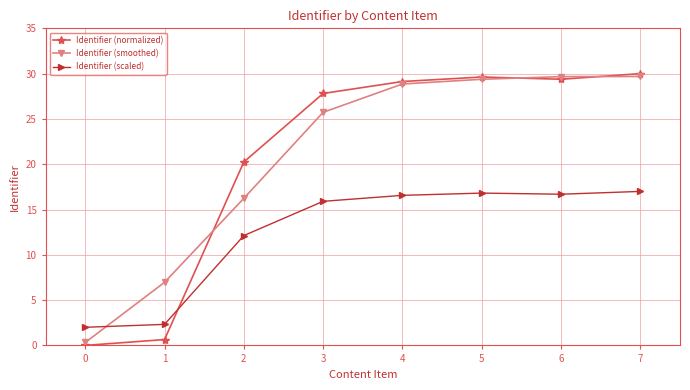

What is the value of the Identifier (smoothed) point at the 8th from the left?

29.7